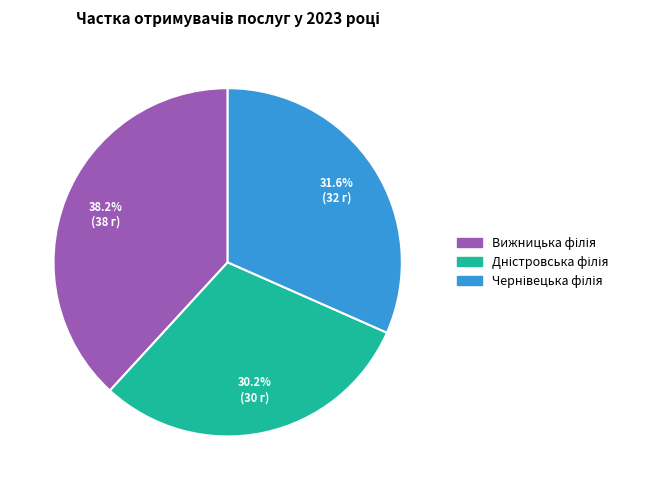

Does any single category account for the majority?

No